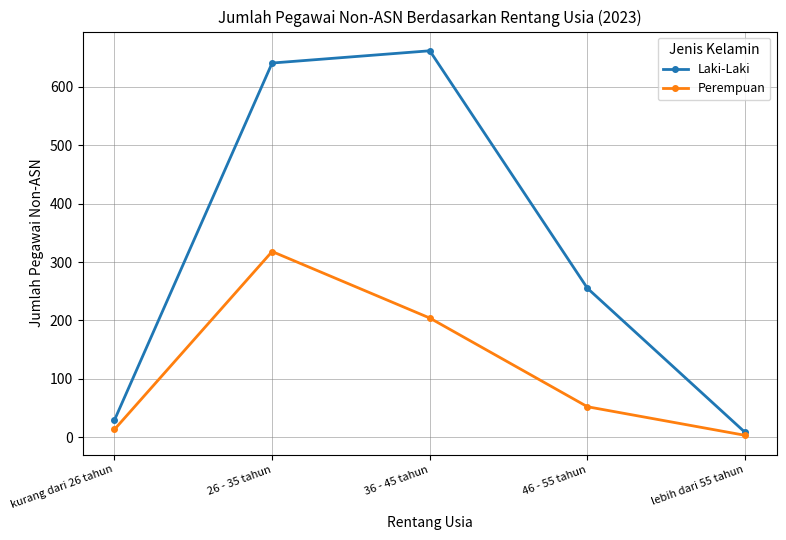

The Perempuan series shows 509 at 26 - 35 tahun. True or false?

False